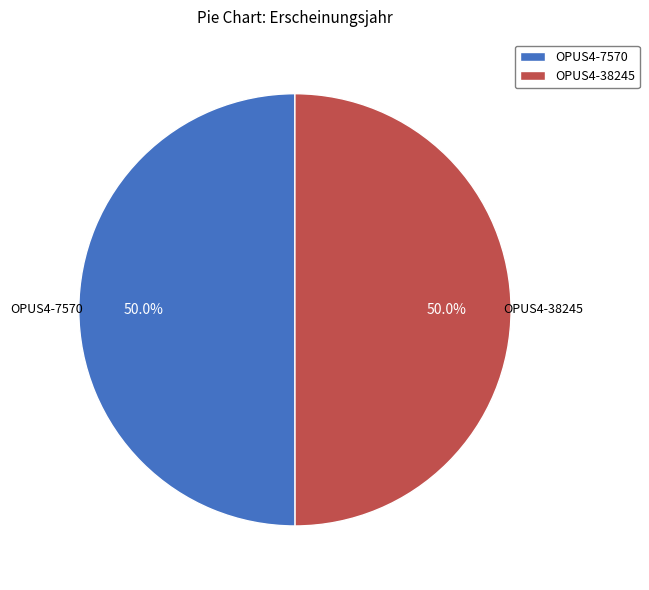

Approximately how many times larger is the value at OPUS4-7570 compared to OPUS4-38245?

1.0